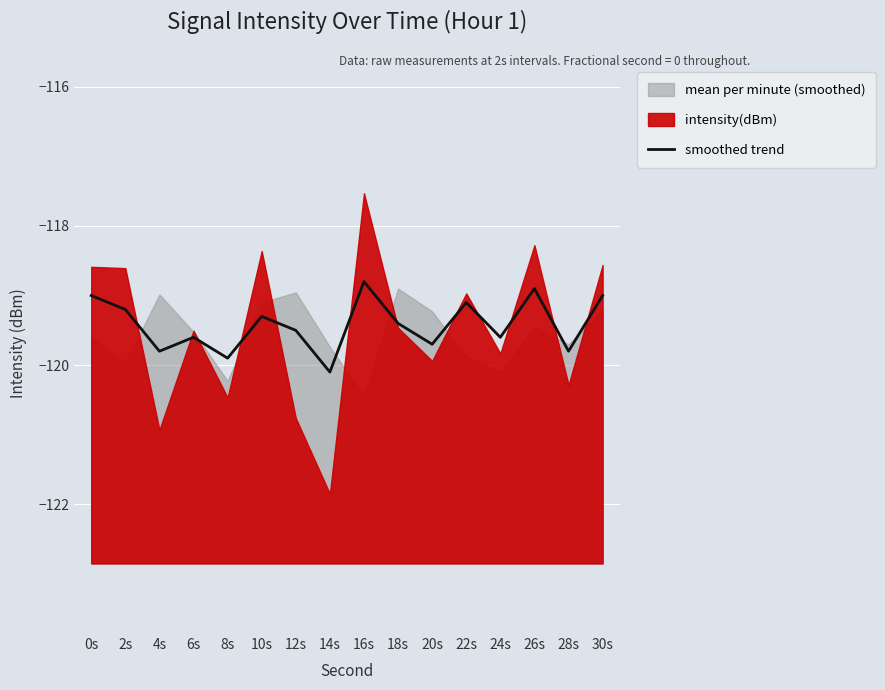

What is the label of the 7th point from the left?

12s